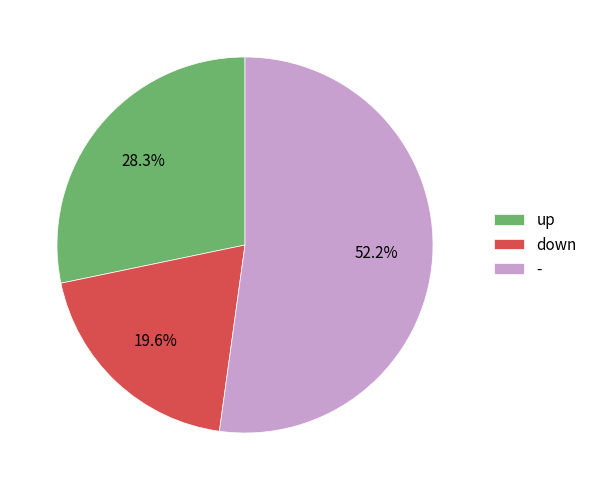

To the nearest percent, what portion does down represent?

20%